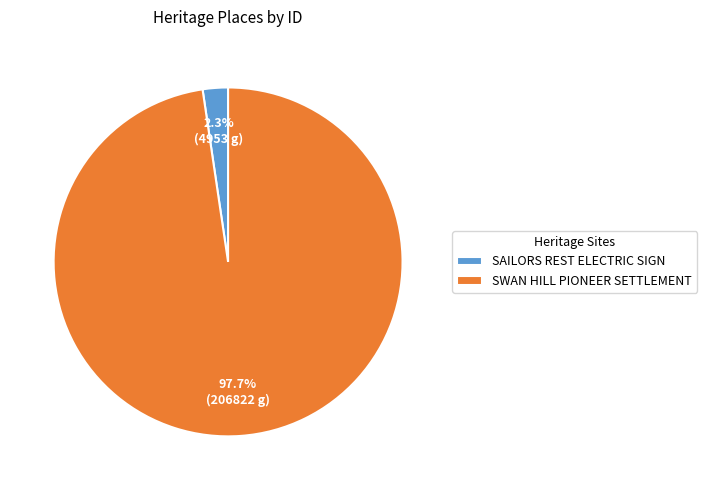

Between SWAN HILL PIONEER SETTLEMENT and SAILORS REST ELECTRIC SIGN, which is larger?

SWAN HILL PIONEER SETTLEMENT